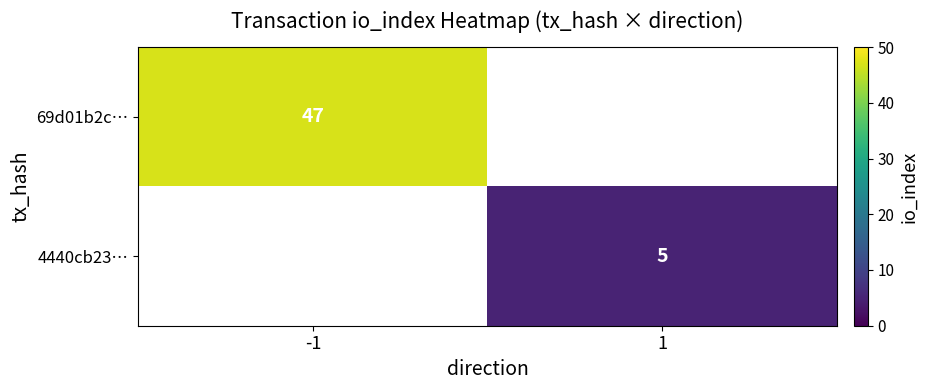

The value of 69d01b2c… at -1 is 47. True or false?

True